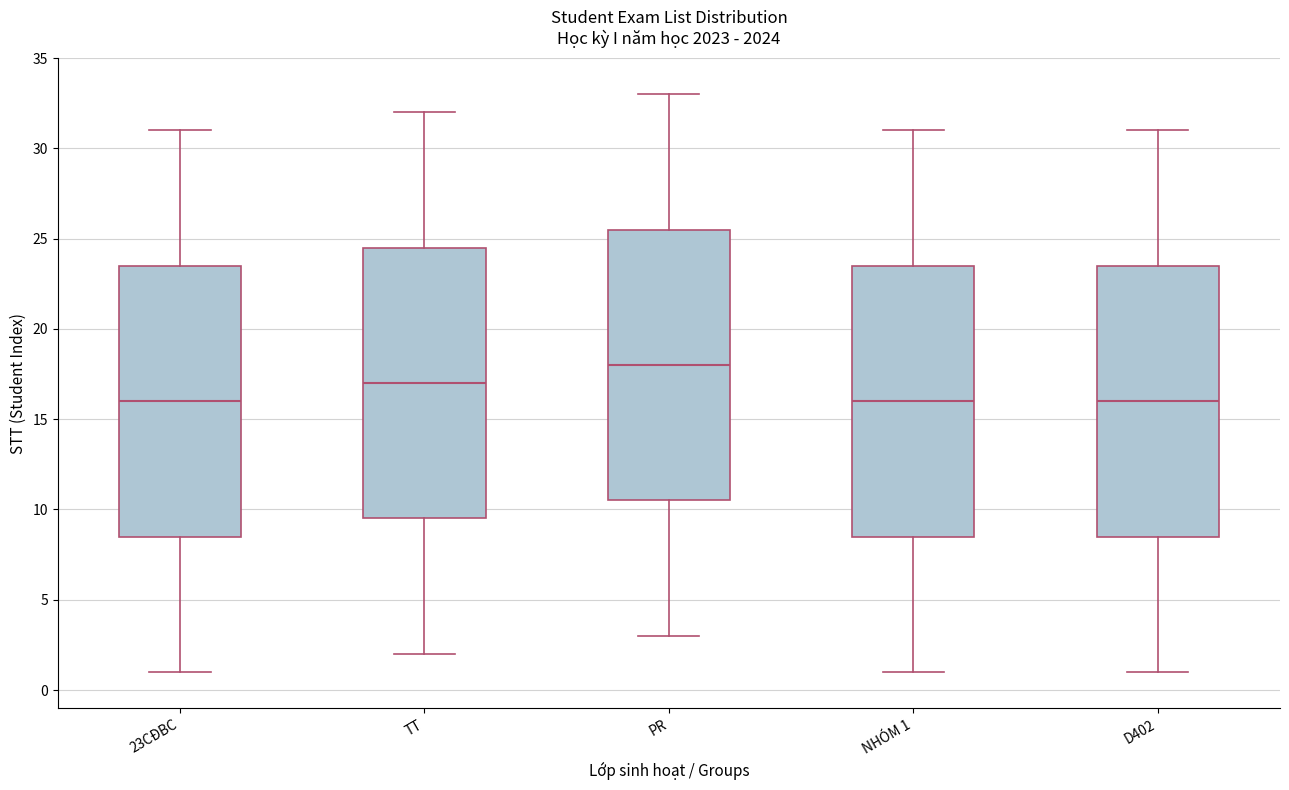

Where is the upper edge of the box for NHÓM 1 on the y-axis? The values are not printed on the chart, so give them approximately, as read against the axis.

23.5